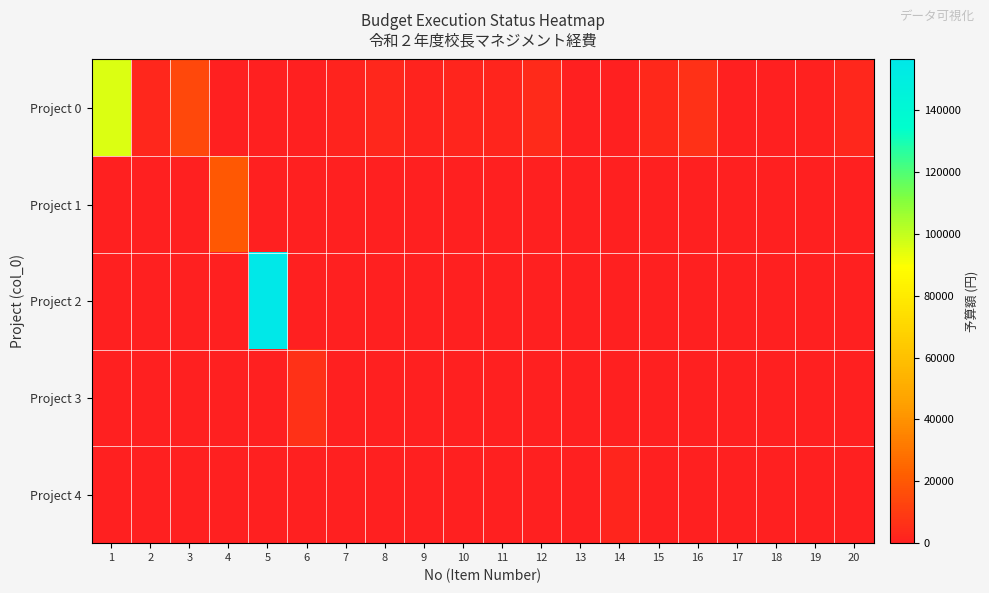

Reading left to right, list all the values displayed in this chart.

Project 0: 1=95890	2=3000	3=14400	4=0	5=0	6=0	7=1430	8=2486	9=1320	10=2420	11=2420	12=4180	13=0	14=0	15=3058	16=6545	17=350	18=262	19=820	20=2991
Project 1: 1=0	2=0	3=0	4=20000	5=0	6=0	7=0	8=0	9=0	10=0	11=0	12=0	13=0	14=0	15=0	16=0	17=0	18=0	19=0	20=0
Project 2: 1=0	2=0	3=0	4=0	5=156420	6=0	7=0	8=0	9=0	10=0	11=0	12=0	13=0	14=0	15=0	16=0	17=0	18=0	19=0	20=0
Project 3: 1=0	2=0	3=0	4=0	5=0	6=6413	7=0	8=0	9=0	10=0	11=0	12=0	13=0	14=0	15=0	16=0	17=0	18=0	19=0	20=0
Project 4: 1=0	2=0	3=0	4=0	5=0	6=0	7=0	8=0	9=0	10=0	11=0	12=0	13=0	14=1978	15=0	16=0	17=0	18=0	19=0	20=0